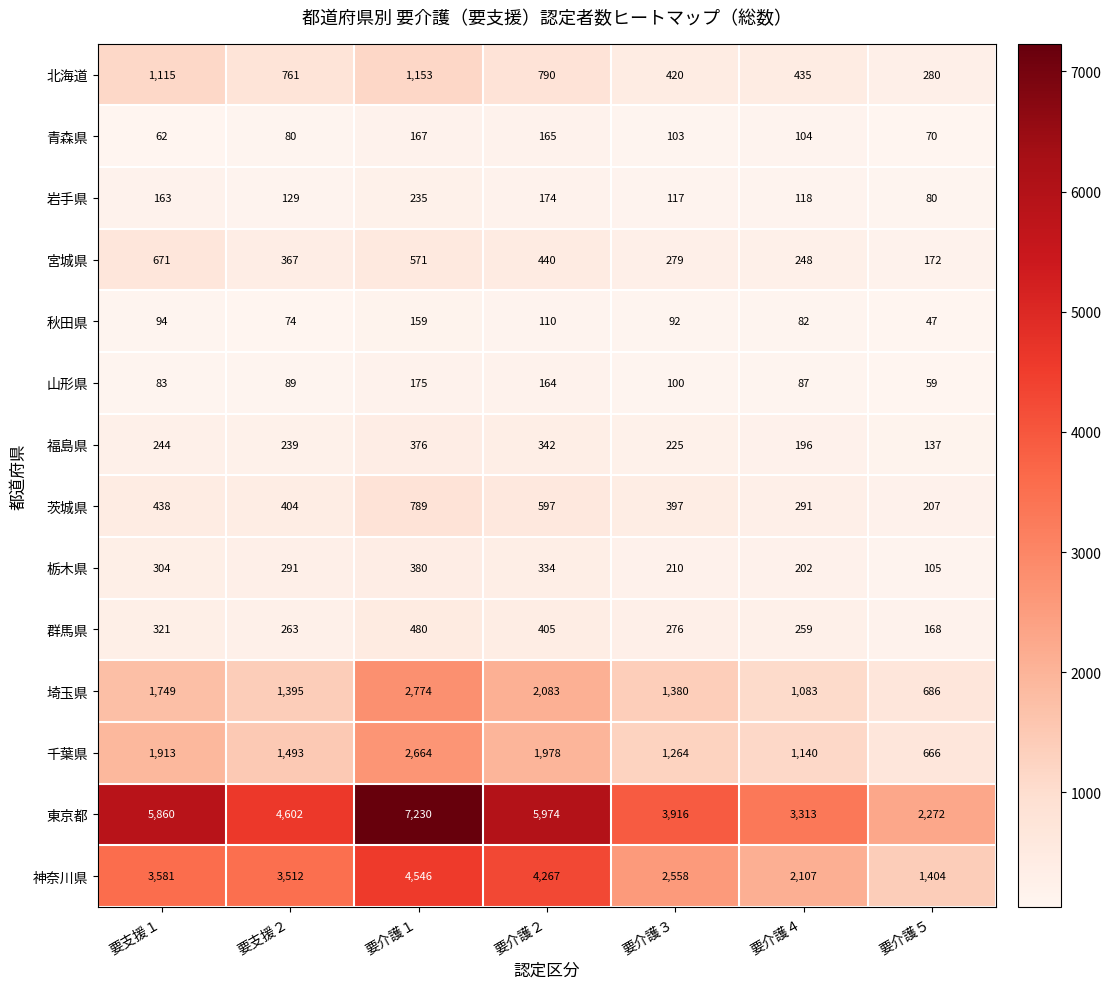

What value does the 青森県 series have at 要支援１, to the nearest 10?

60